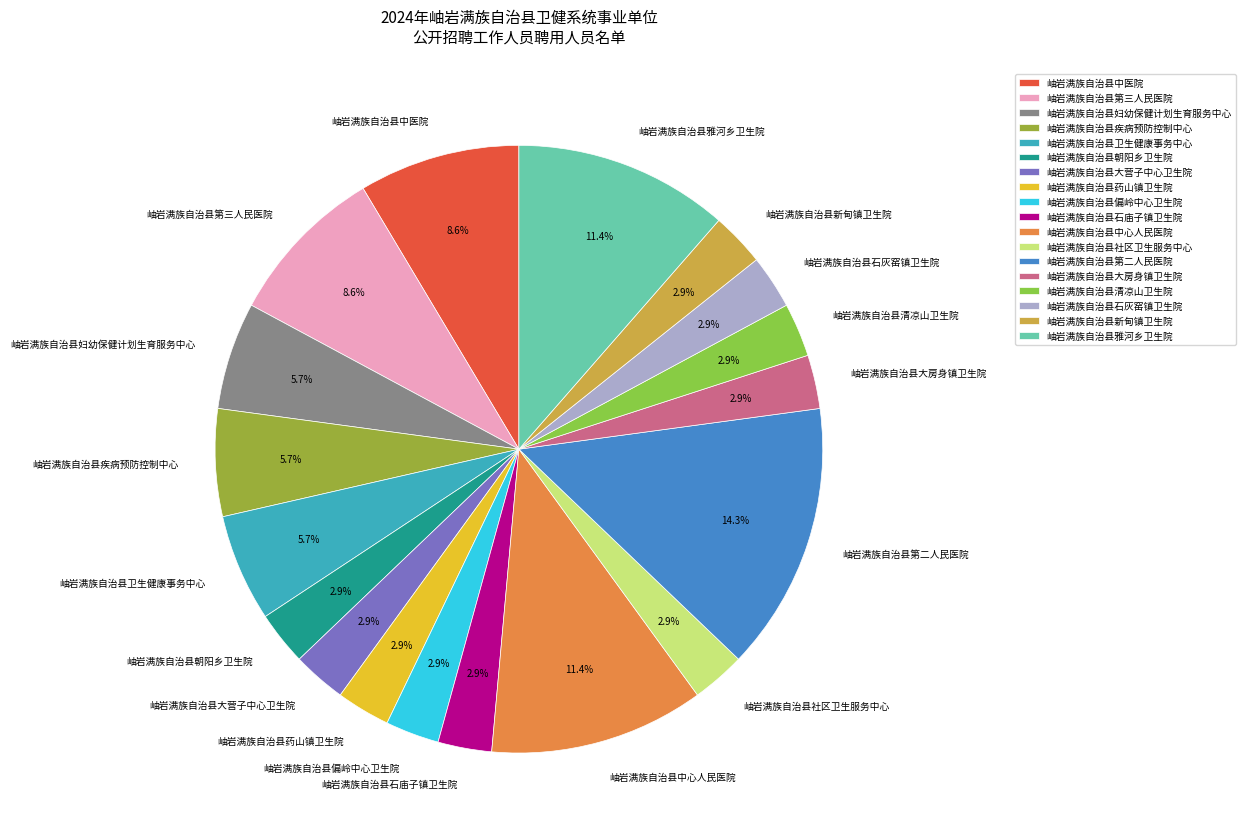

To the nearest percent, what portion does 岫岩满族自治县清凉山卫生院 represent?

3%